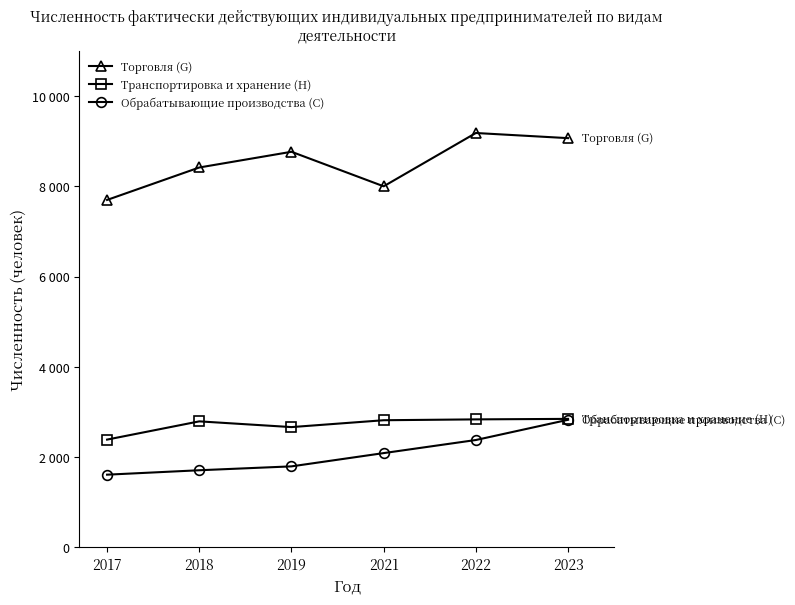

What are all the series names shown in the legend?

Торговля (G), Транспортировка и хранение (H), Обрабатывающие производства (C)